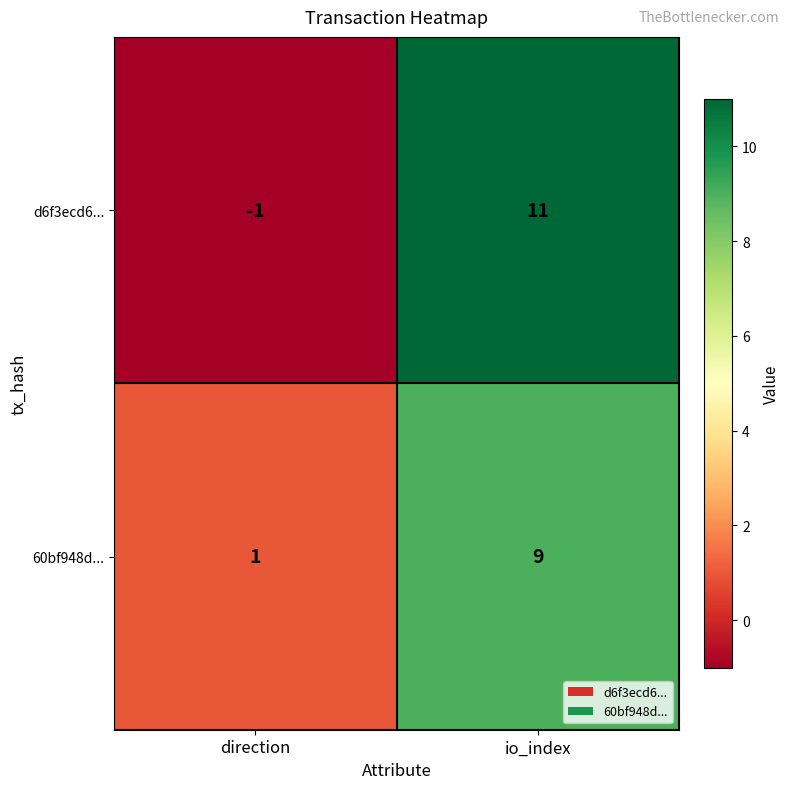

Reading right to left, transcribe all the data shown in this chart.

d6f3ecd6...: io_index=11	direction=-1
60bf948d...: io_index=9	direction=1